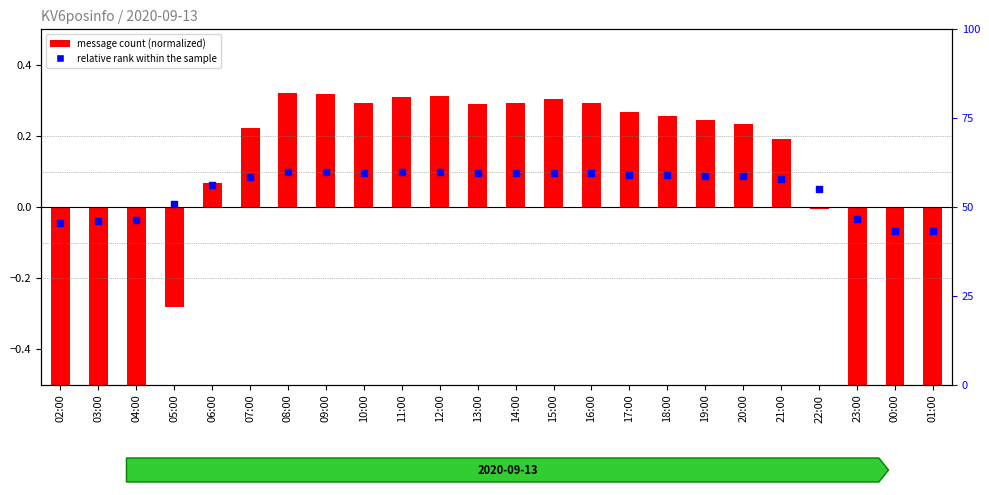

Which series contains the lowest Y value?

message count (normalized)